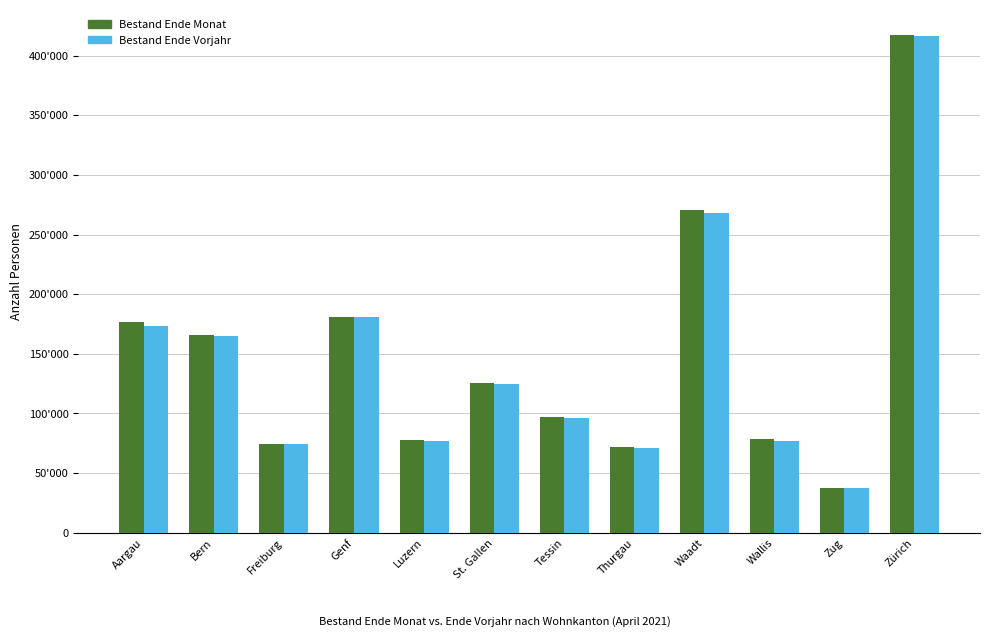

Does the chart contain stacked bars?

No